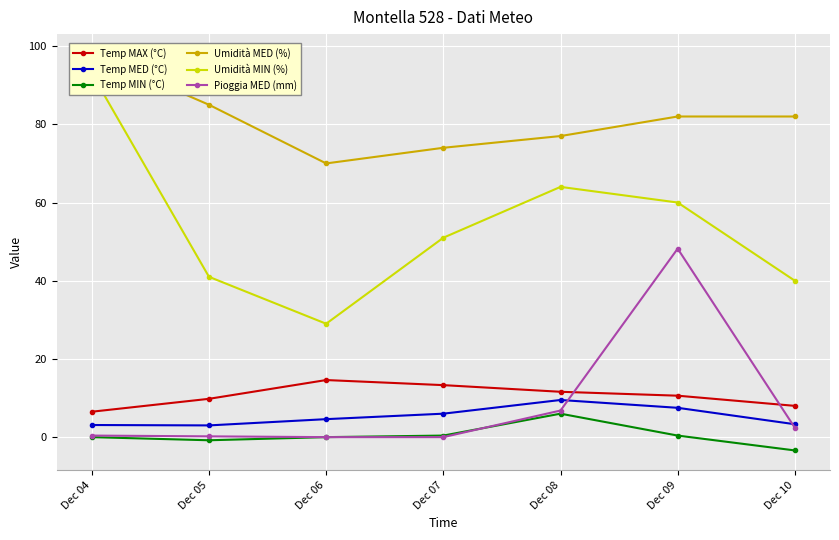

What is the average value of the Temp MAX (°C) series?

10.6